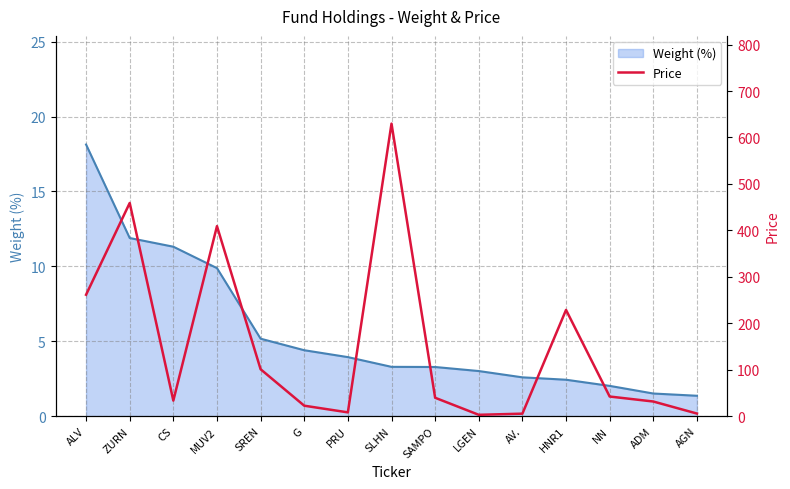

In Price, how many points are lower than both neighbors (excluding endpoints)?

3